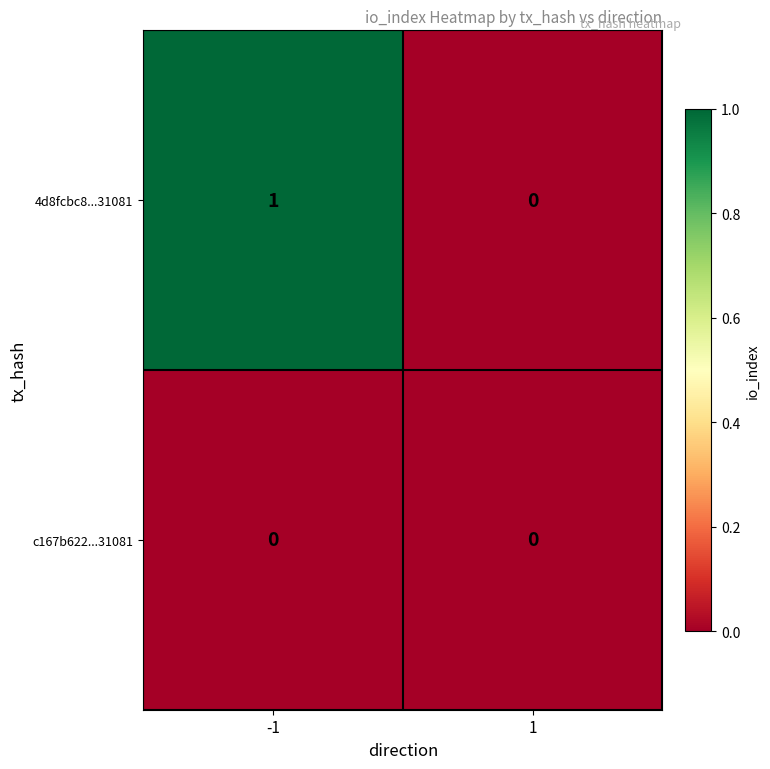

Is it true that c167b622...31081 equals 0 at -1?

True